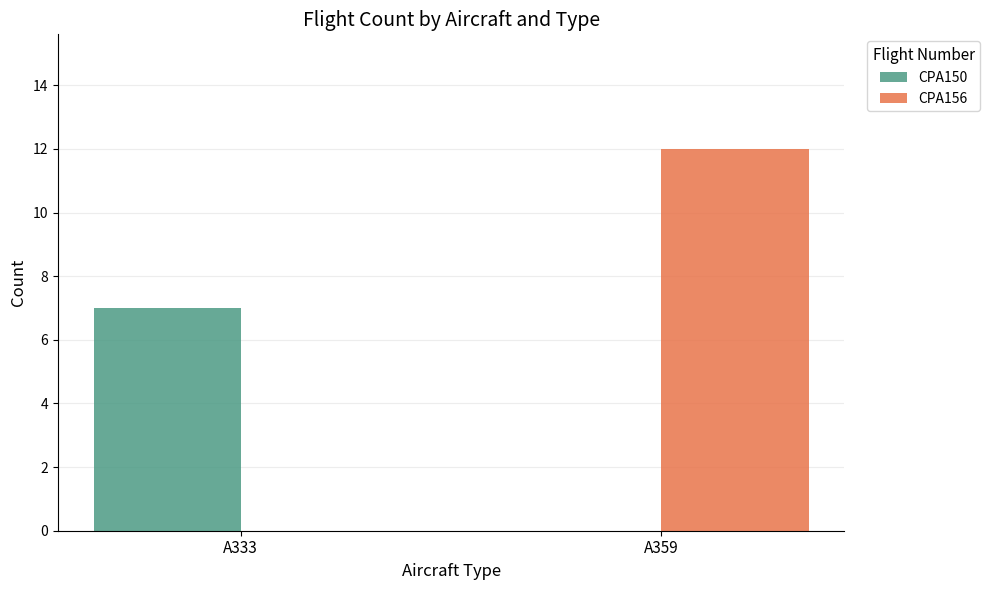

The value of CPA156 at A359 is 12. True or false?

True